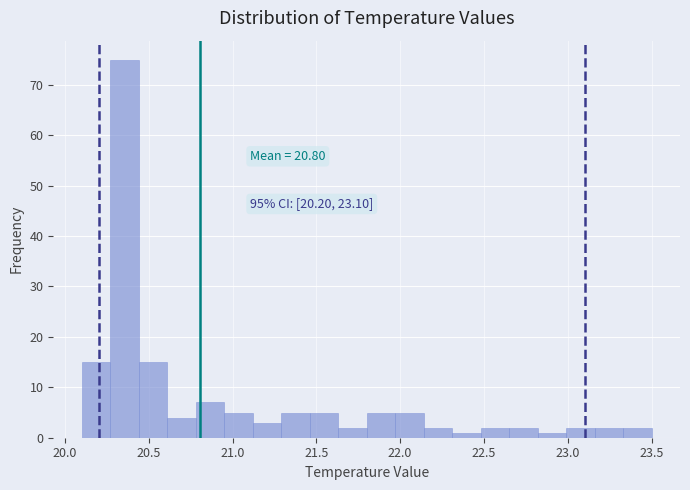

Around what value on the x-axis is the tallest bar? Give the approximate position of its centre, as read against the axis.

20.35